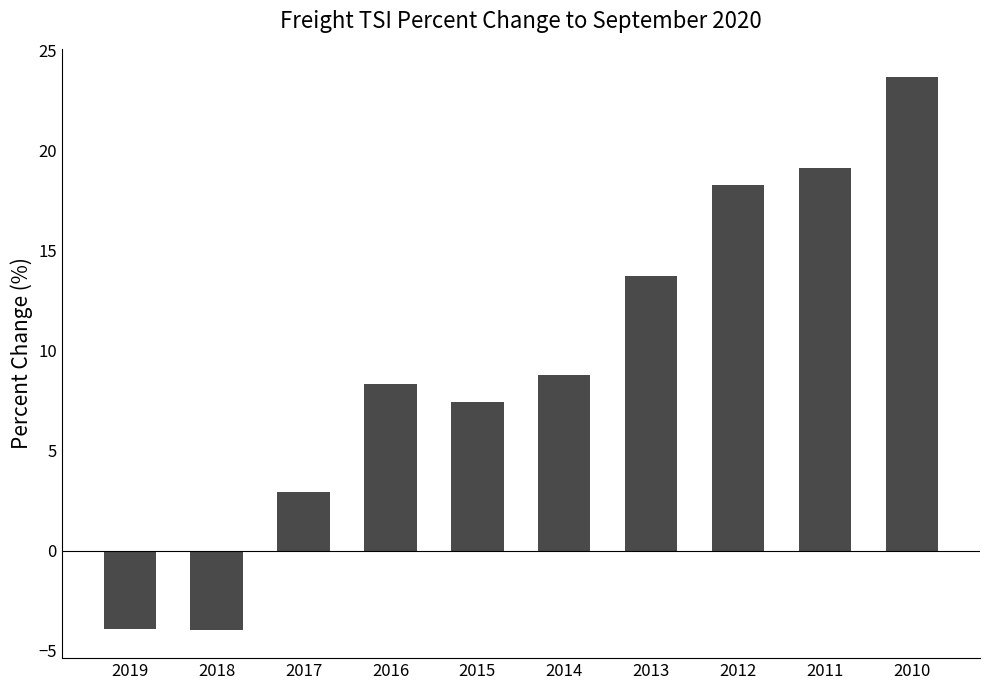

True or false: the data shows 4.7 at 2017.

False